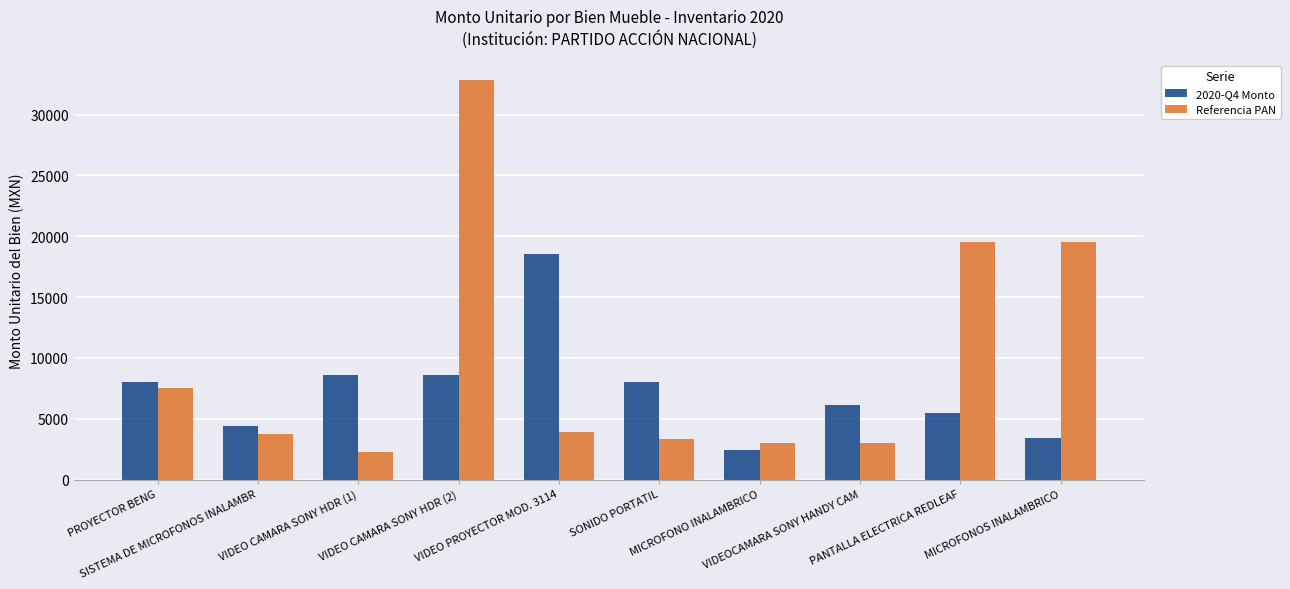

What is the difference between the Referencia PAN values at PROYECTOR BENG and SONIDO PORTATIL?

4200.0